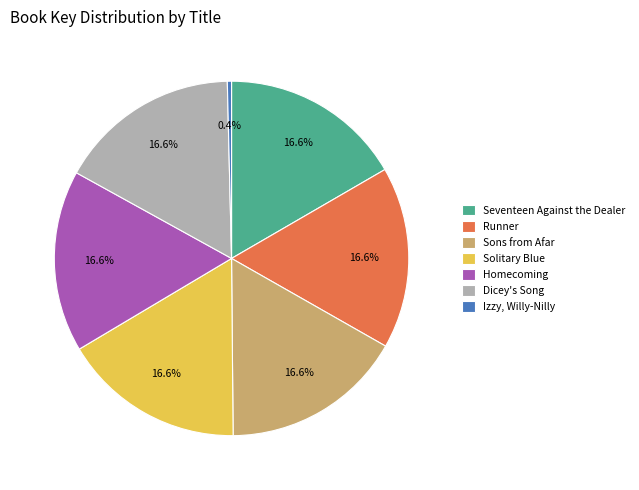

What is the total percentage of Runner and Sons from Afar?

33.2%